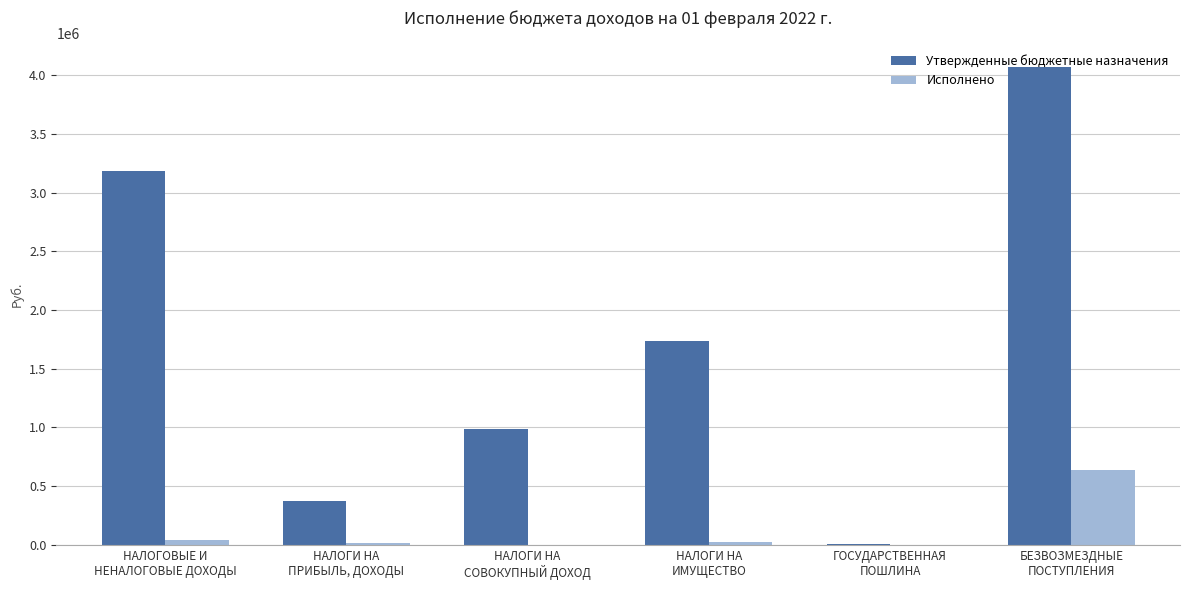

What is the highest value of the Исполнено series?

638800.0